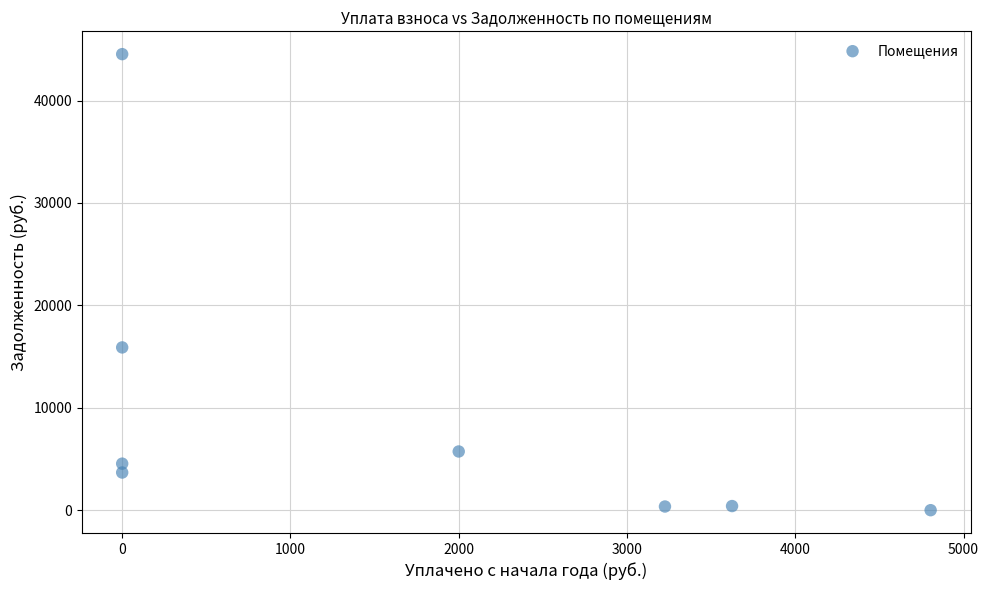

What Y value in the scatter plot is closest to 22264?

15892.5